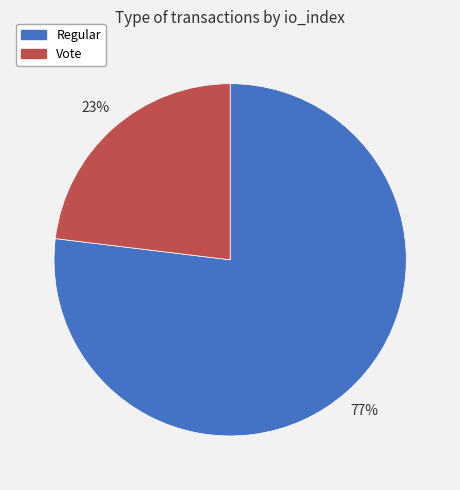

Is the sum of Vote and Regular greater than half?

Yes